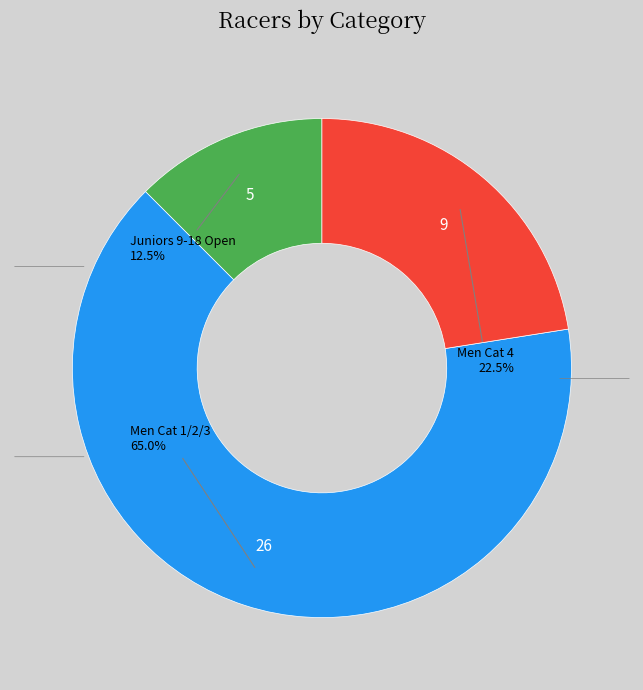

How many slices are in this pie chart?

3